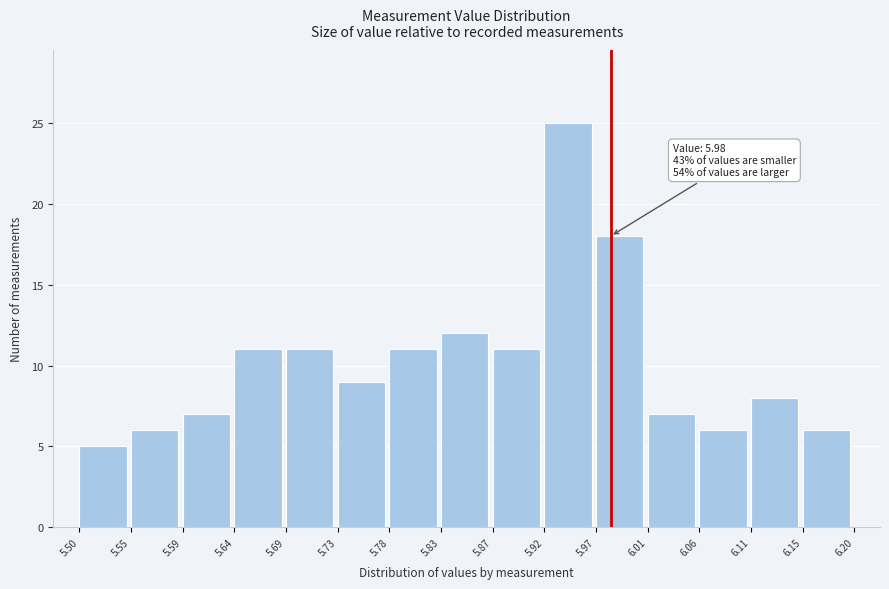

Which range on the x-axis has the tallest bar?

5.92 to 5.97